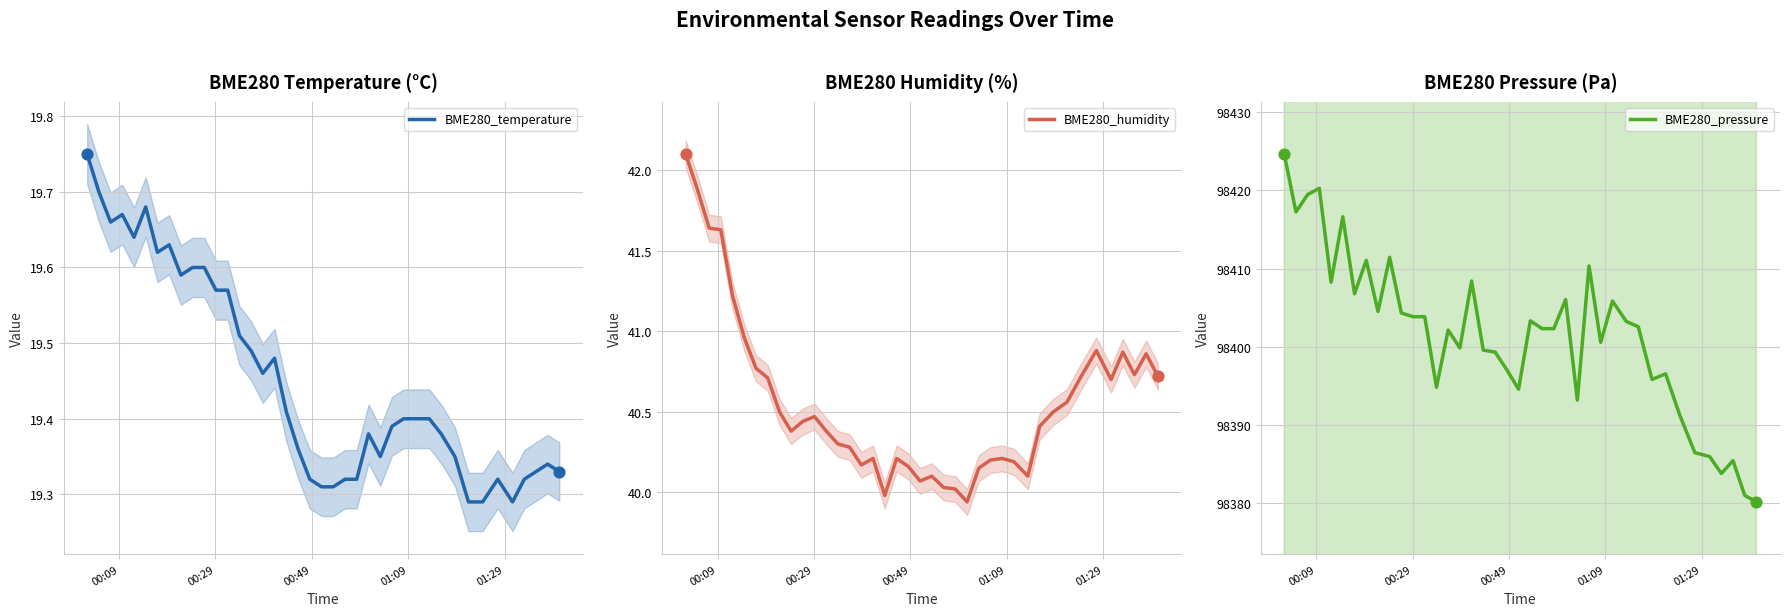

Which series has the widest spread of Y values?

BME280_pressure